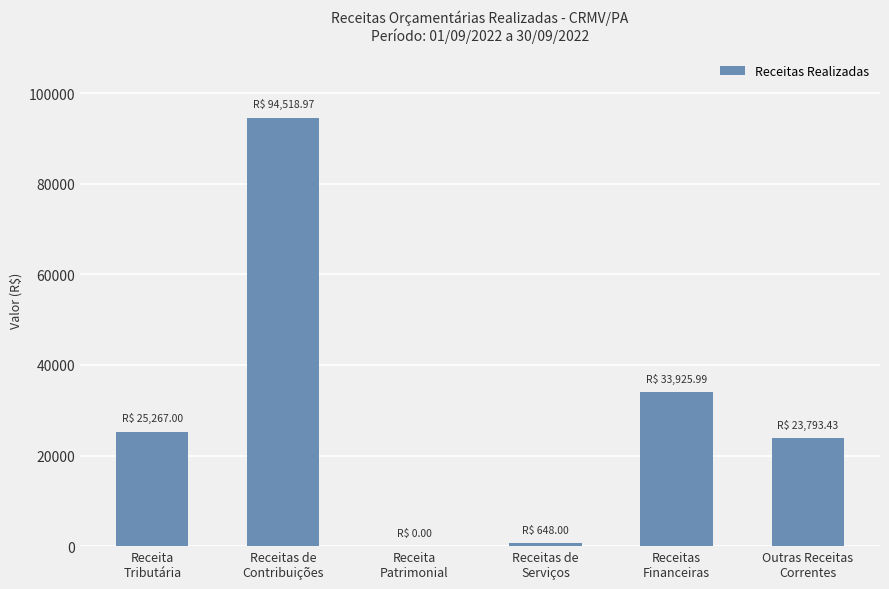

At which label is the value closest to 47259?

Receitas
Financeiras